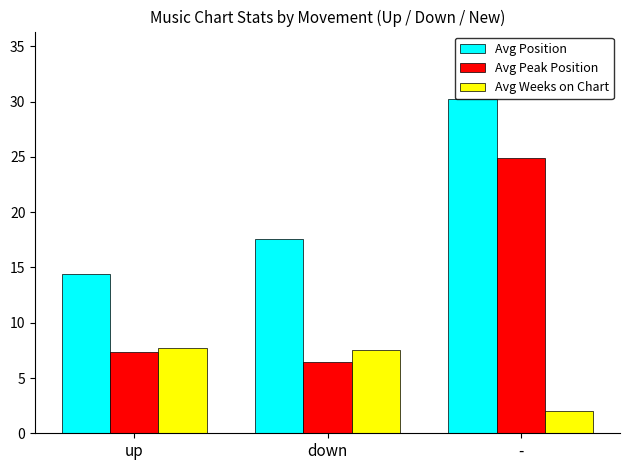

What are all the series names shown in the legend?

Avg Position, Avg Peak Position, Avg Weeks on Chart